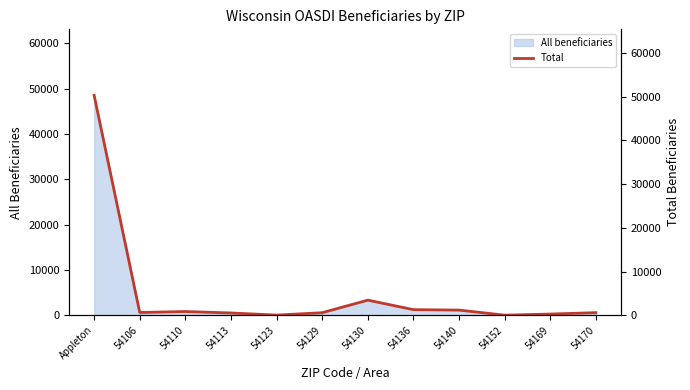

True or false: the data has more than 0 interior local peaks.

True